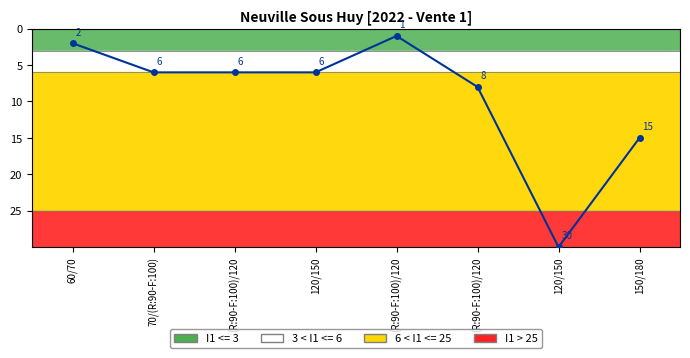

Reading right to left, list all the values displayed in this chart.

15	30	8	1	6	6	6	2